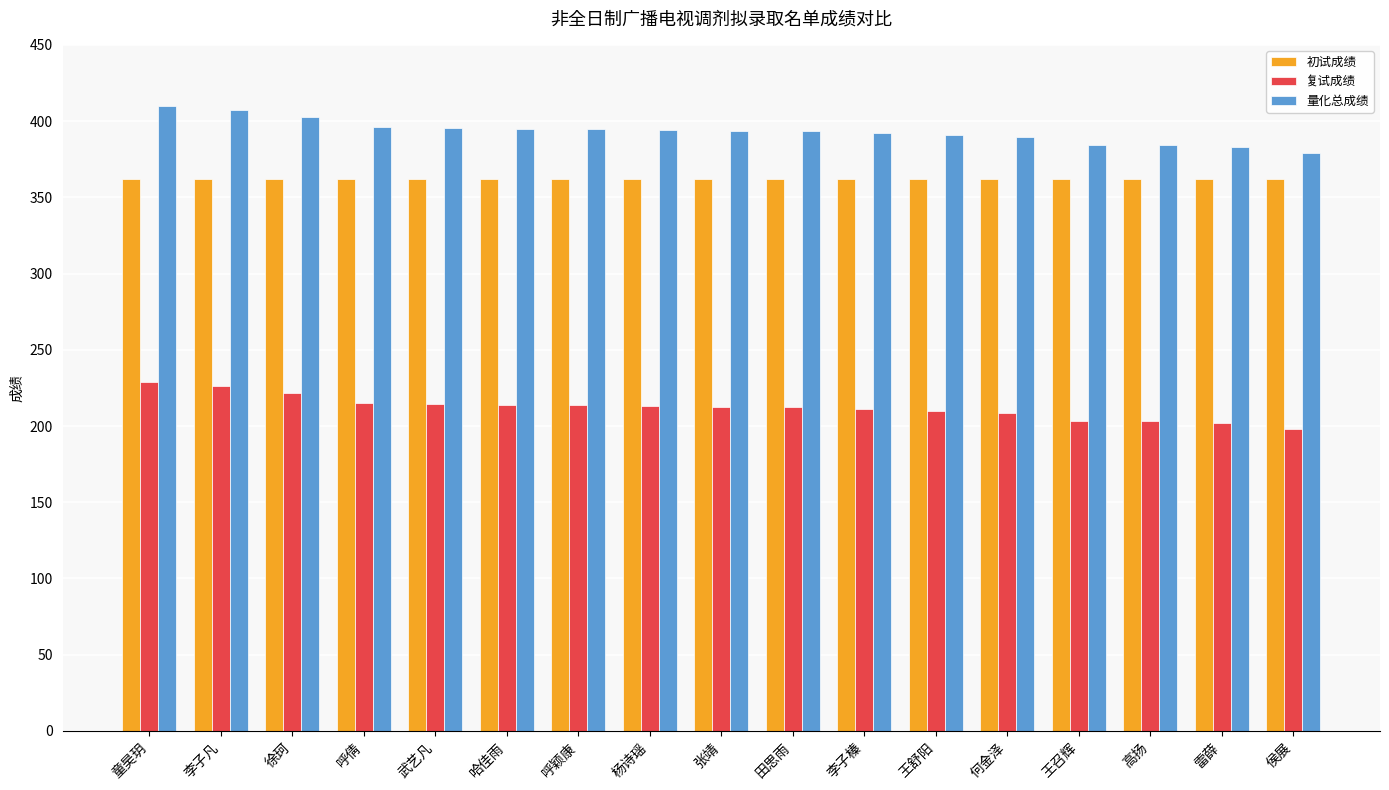

What is the average value of the 初试成绩 series?

362.0